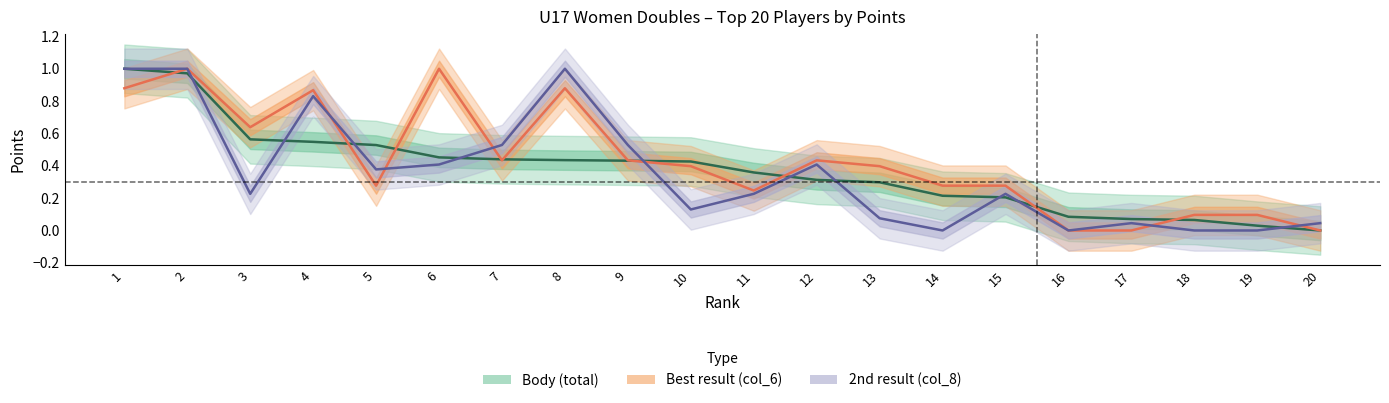

What is the value of the Body point at the 15th from the left?

0.2